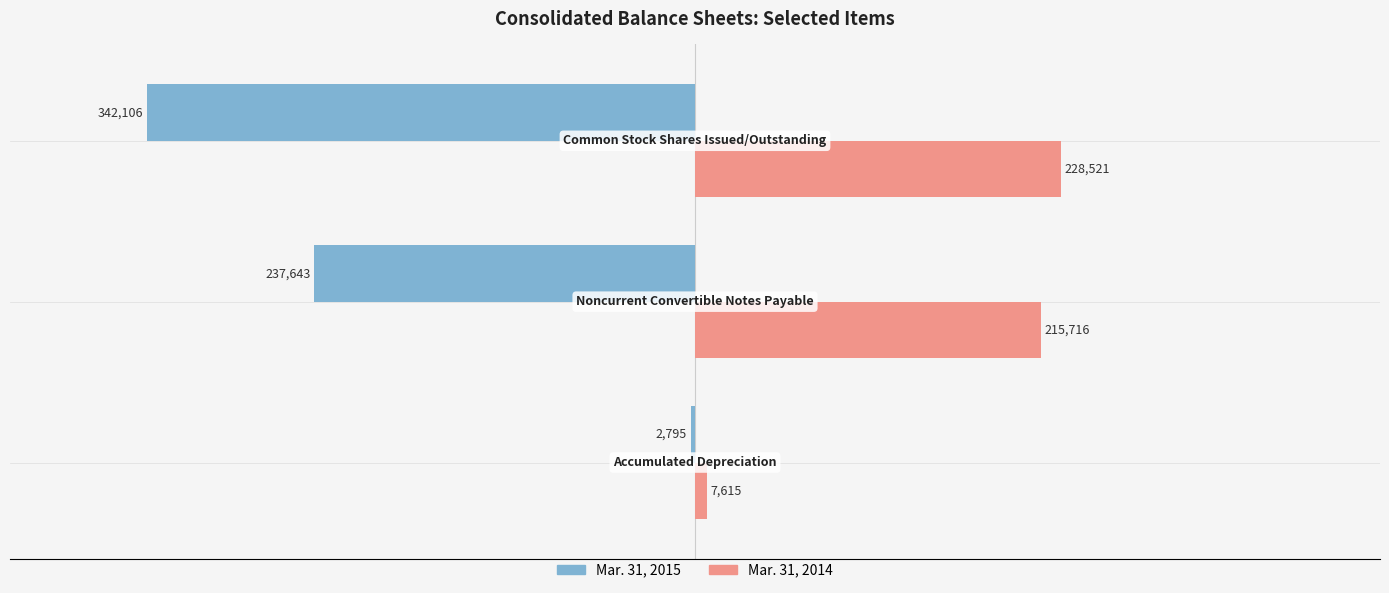

Which series has the widest spread of values?

Mar. 31, 2015